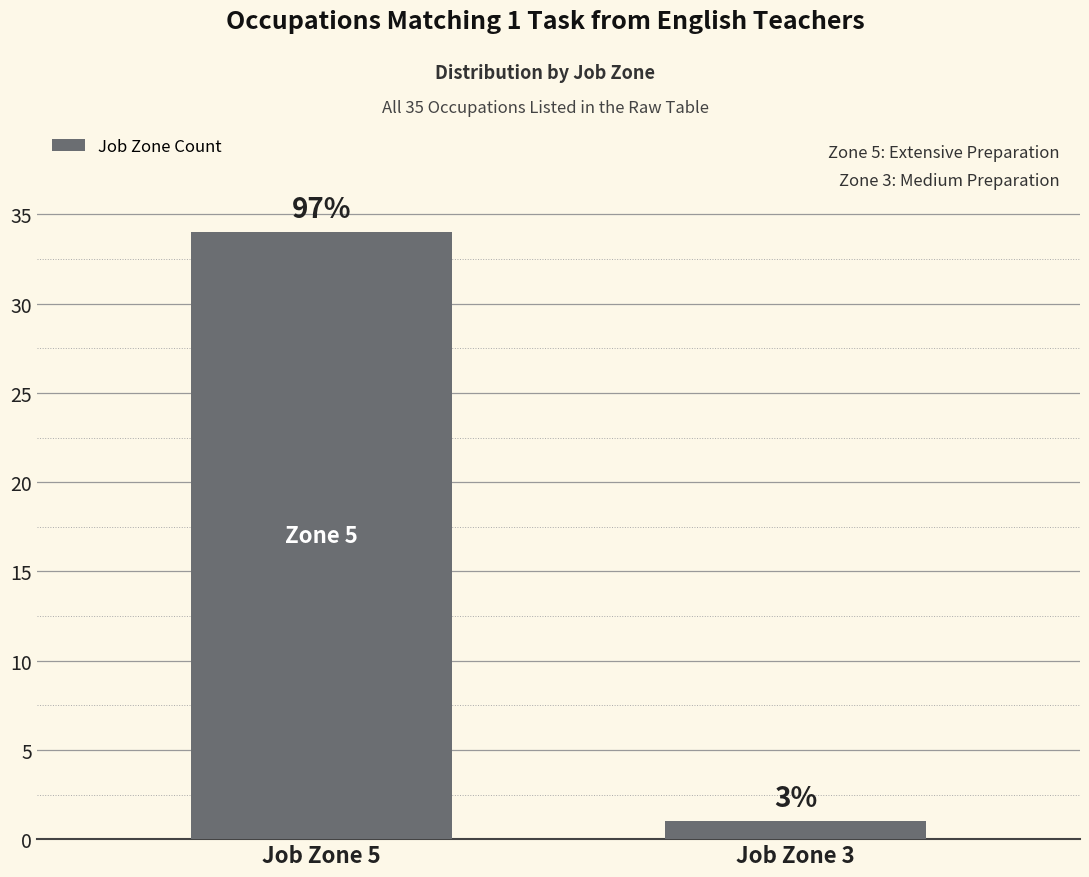

What is the greatest value displayed?

34